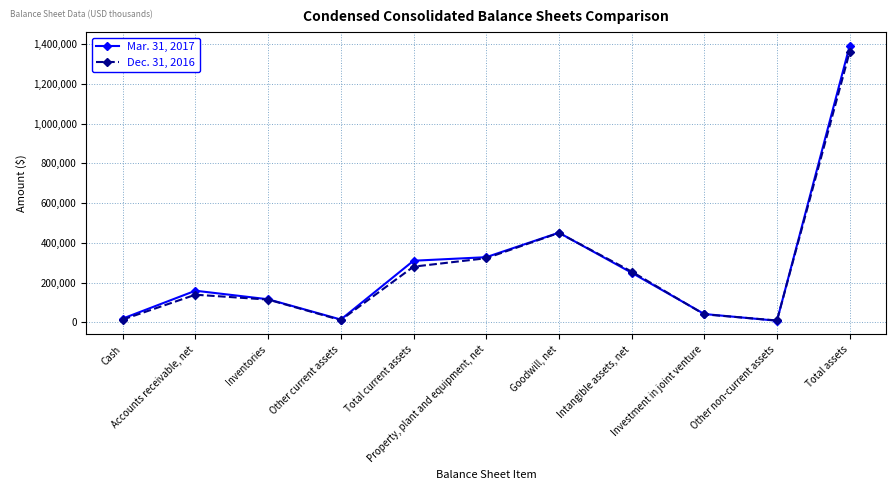

Read the Mar. 31, 2017 value at Other current assets, to the nearest 10.

14630